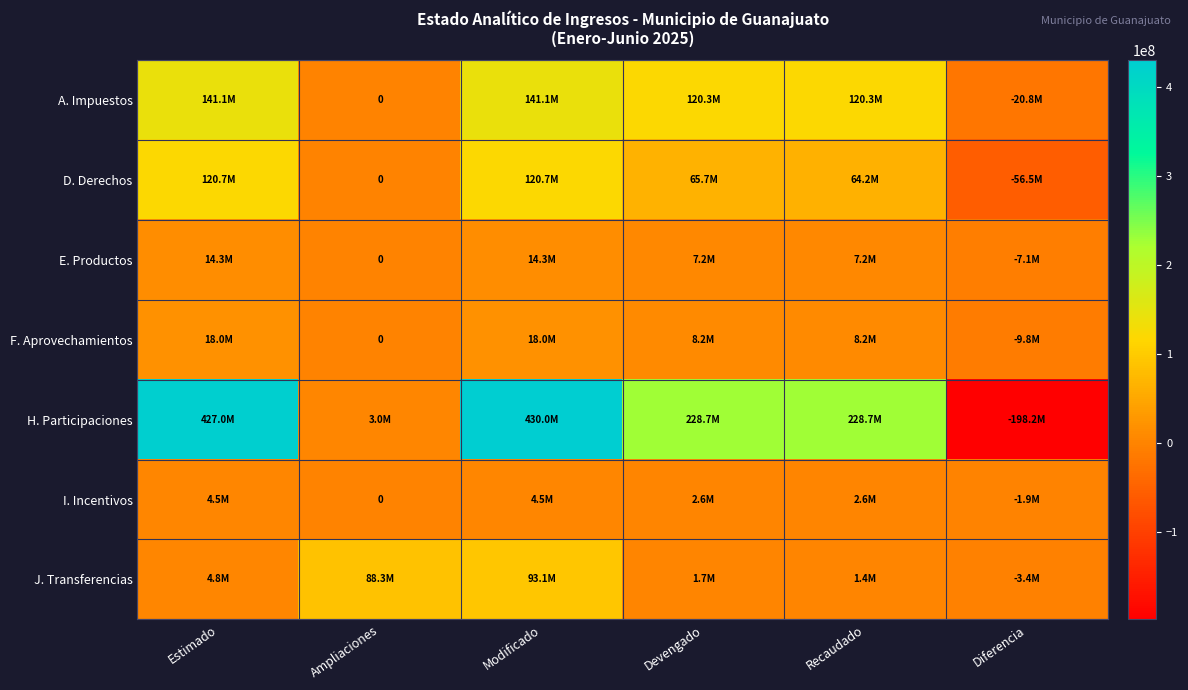

Between Diferencia and Estimado, which is larger?

Estimado